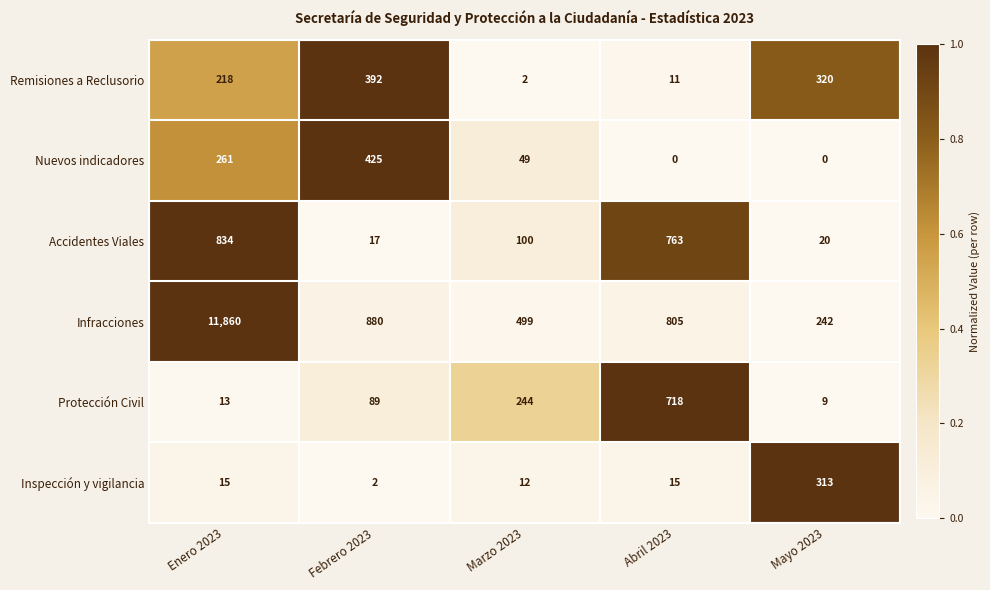

Where does the Nuevos indicadores series first go above 49?

Enero 2023